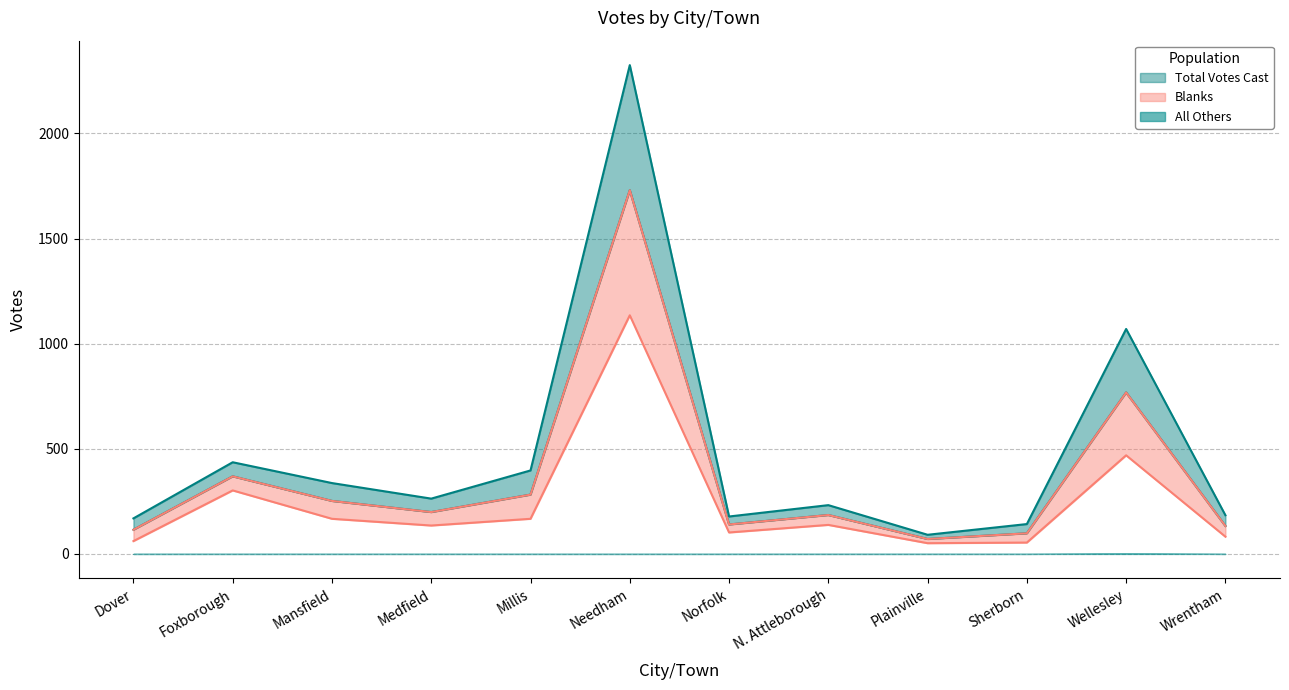

Which series has the largest total across all categories?

Blanks